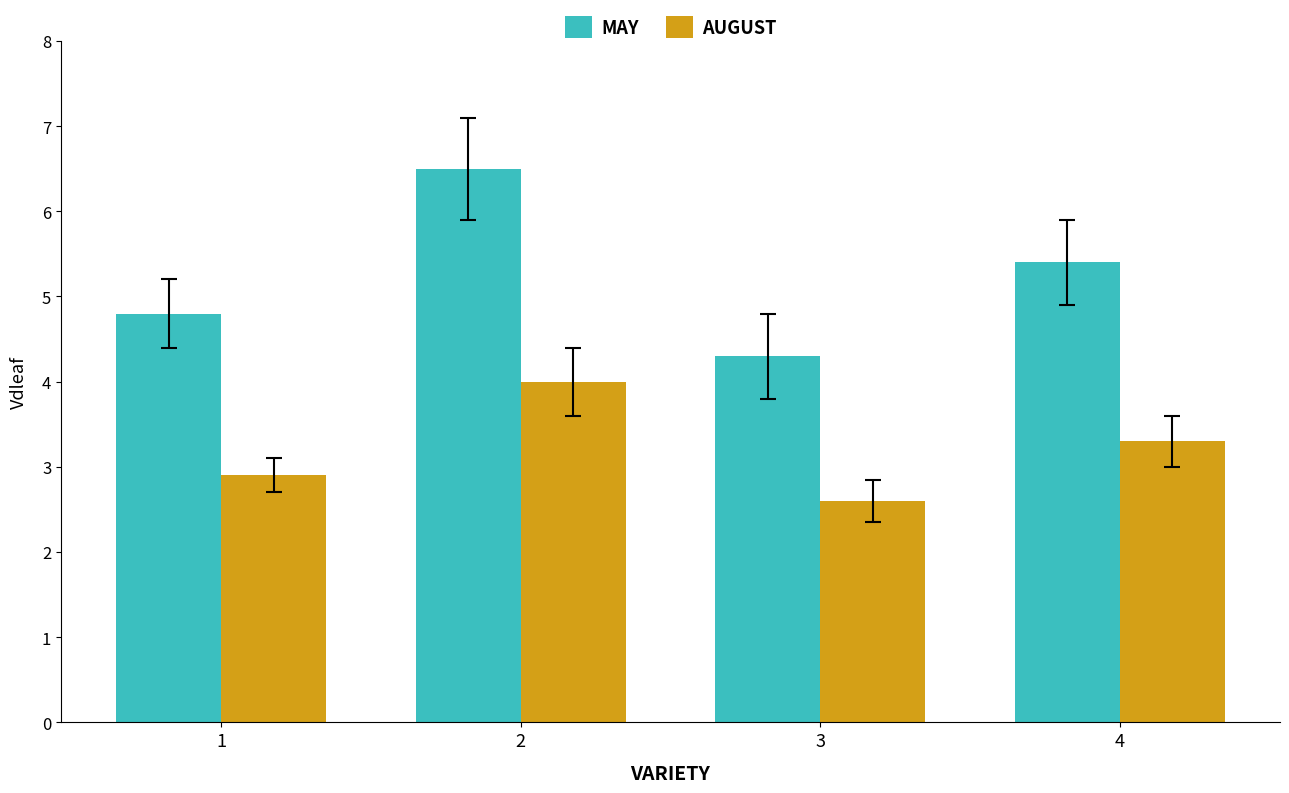

List the series in order of their overall mean, highest first.

MAY, AUGUST